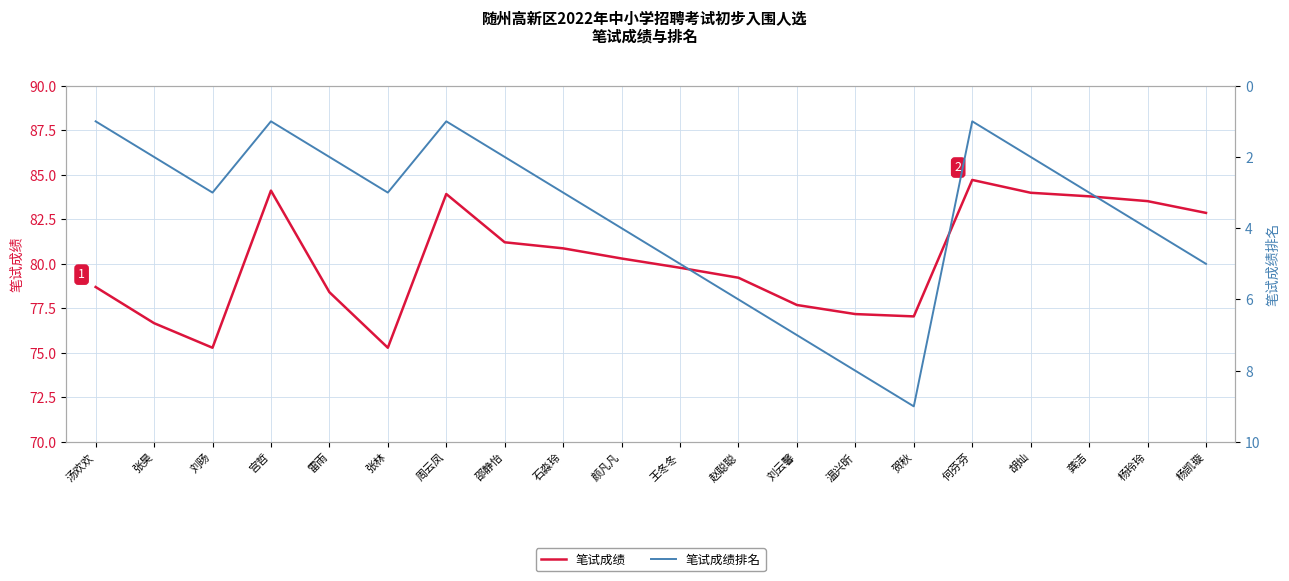

Count the number of data series in this chart.

2